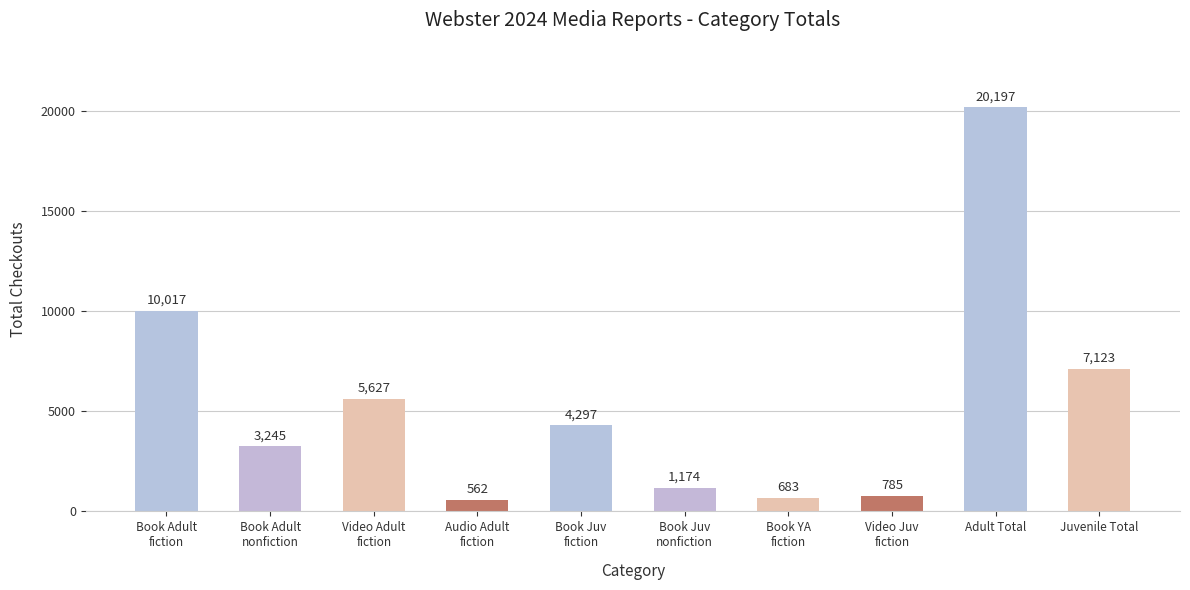

Reading left to right, transcribe all the data shown in this chart.

Book Adult
fiction=10017	Book Adult
nonfiction=3245	Video Adult
fiction=5627	Audio Adult
fiction=562	Book Juv
fiction=4297	Book Juv
nonfiction=1174	Book YA
fiction=683	Video Juv
fiction=785	Adult Total=20197	Juvenile Total=7123